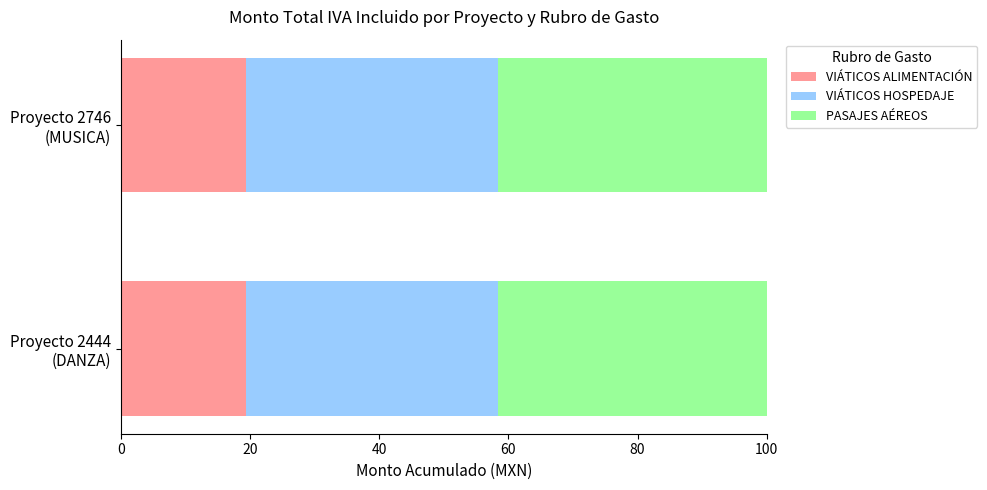

What is the lowest value of the VIÁTICOS ALIMENTACIÓN series?

19.4